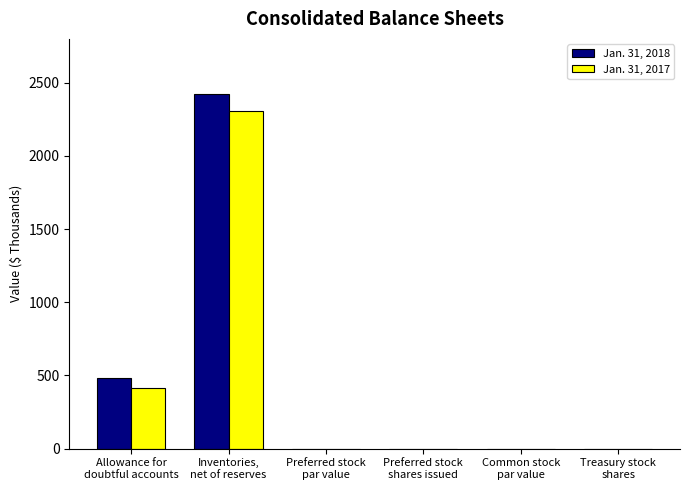

Which series has the largest range (max minus min)?

Jan. 31, 2018